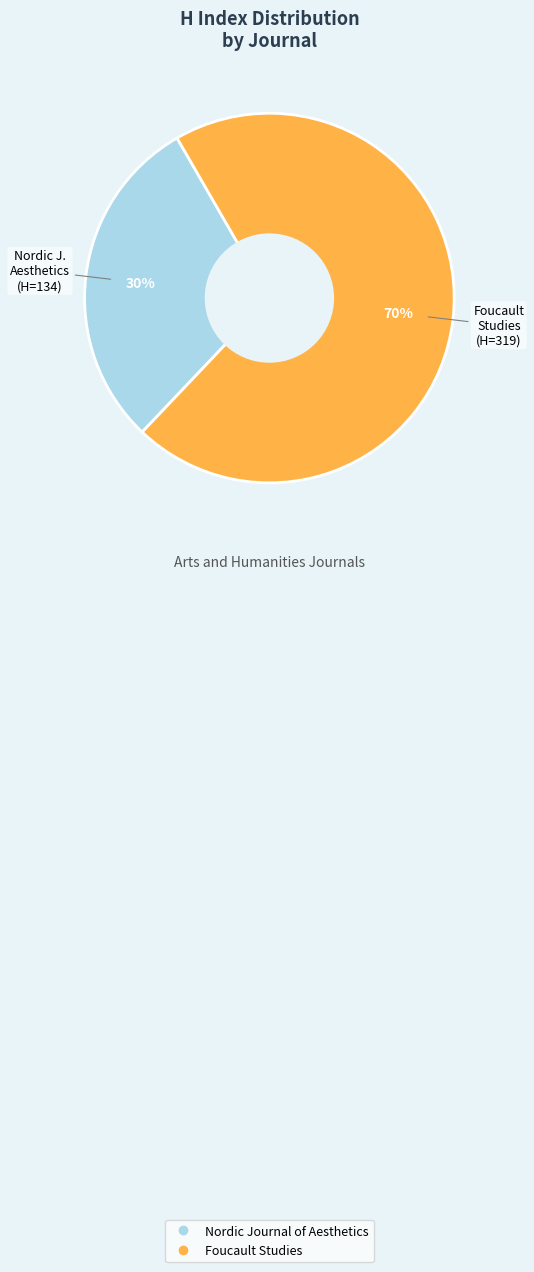

Is it true that Foucault Studies is 70% of the pie?

True